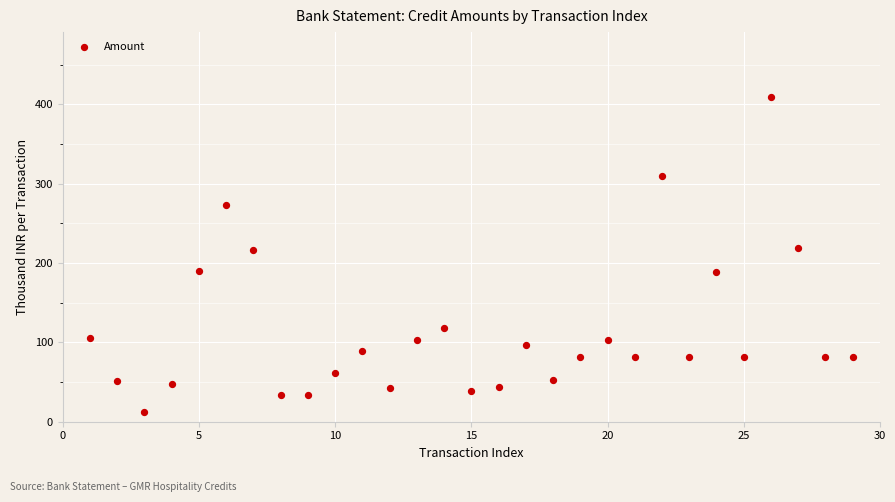

What is the range of X values (max minus min)?

28.0